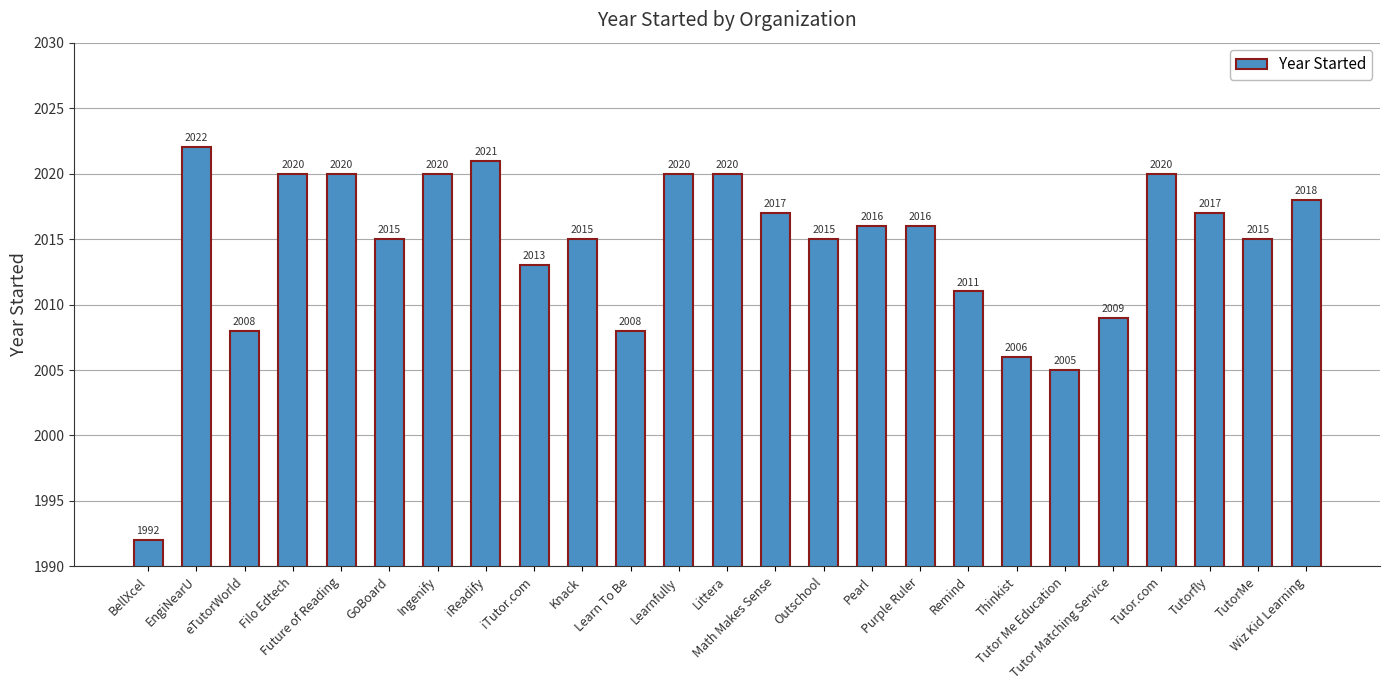

What is the maximum value shown in the chart?

2022